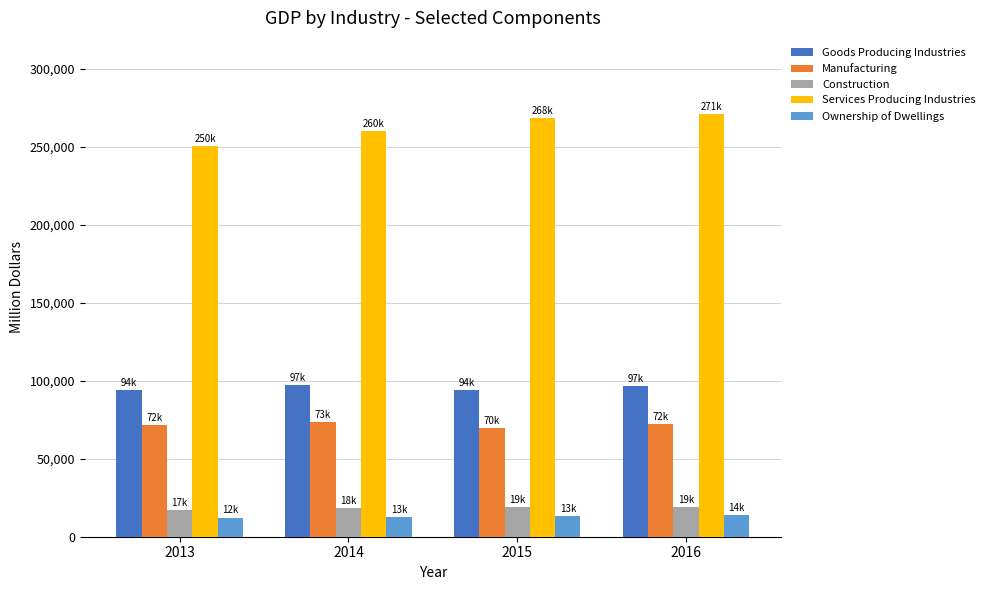

Rank the series at 2013 from lowest to highest value.

Ownership of Dwellings, Construction, Manufacturing, Goods Producing Industries, Services Producing Industries